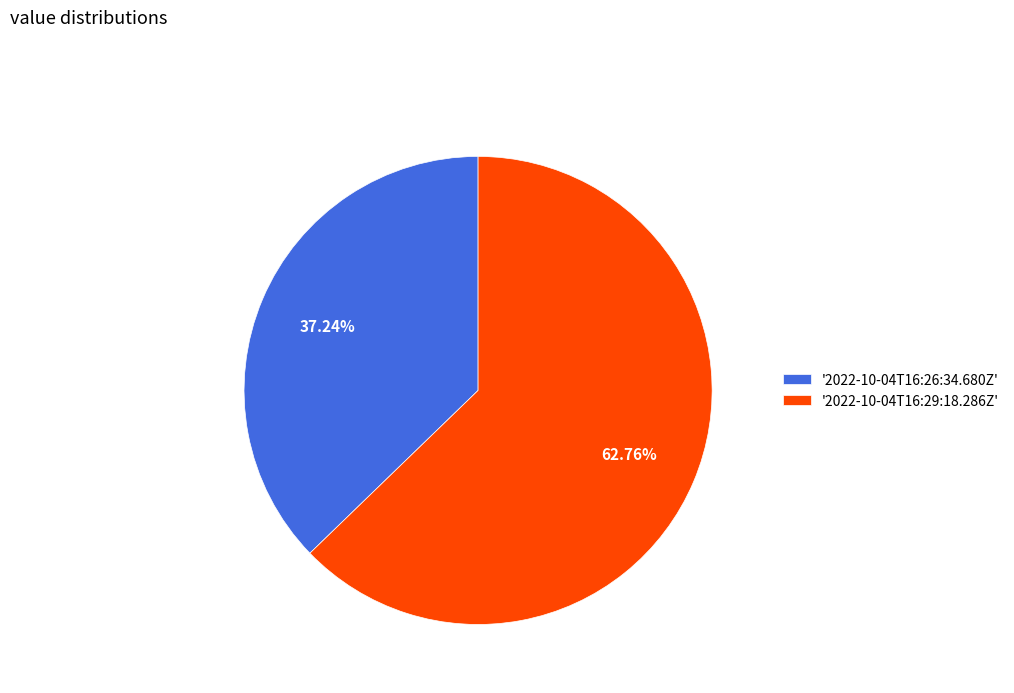

Count the number of slices in the pie.

2